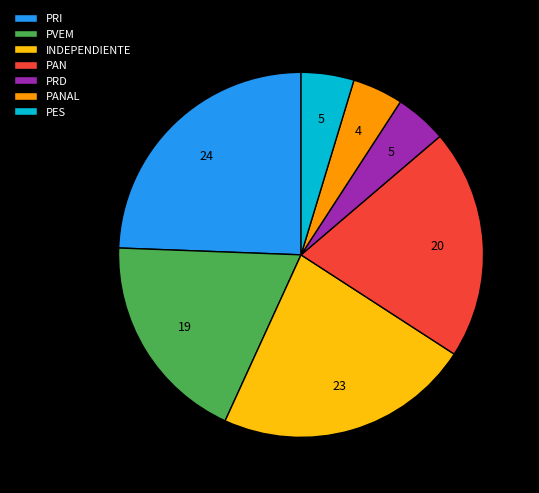

Is PES the majority of the pie?

No